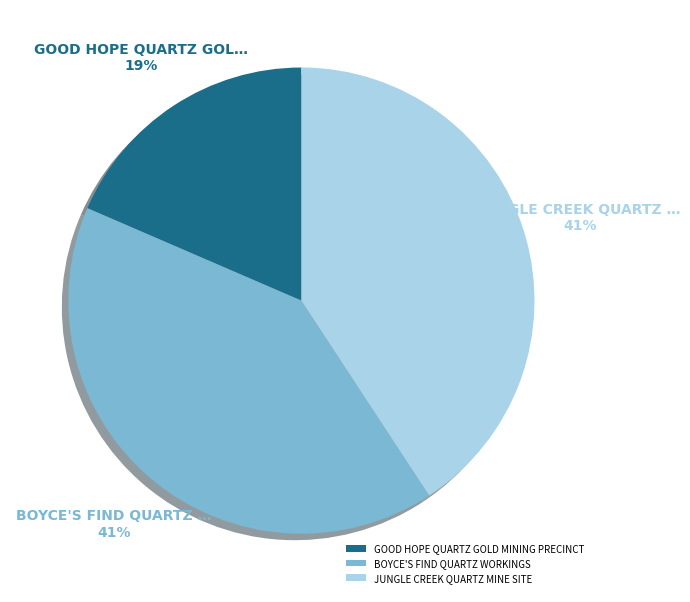

The BOYCE'S FIND QUARTZ WORKINGS slice represents 41% of the pie. True or false?

True